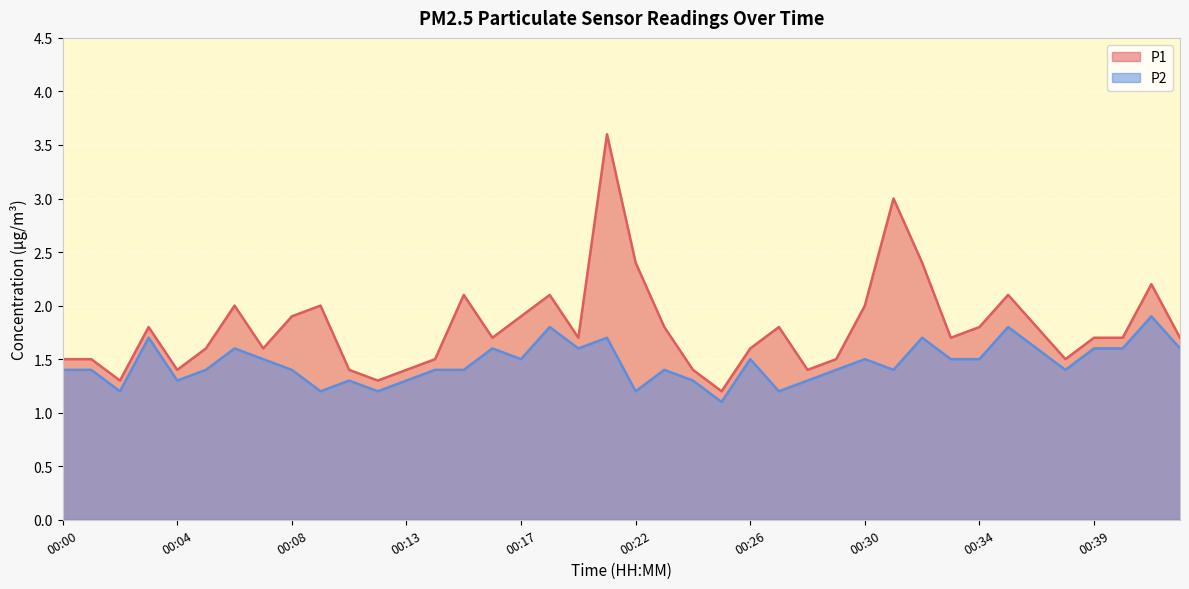

Rank the series at 00:39 from lowest to highest value.

P2, P1